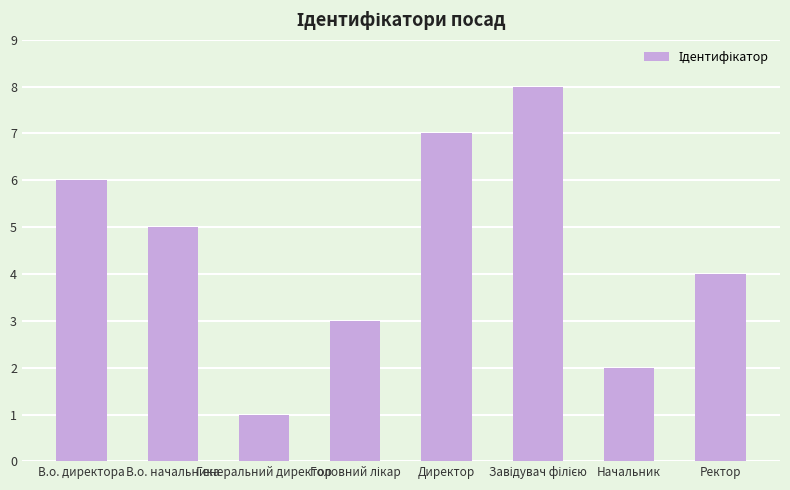

What is the label of the 5th bar from the left?

Директор